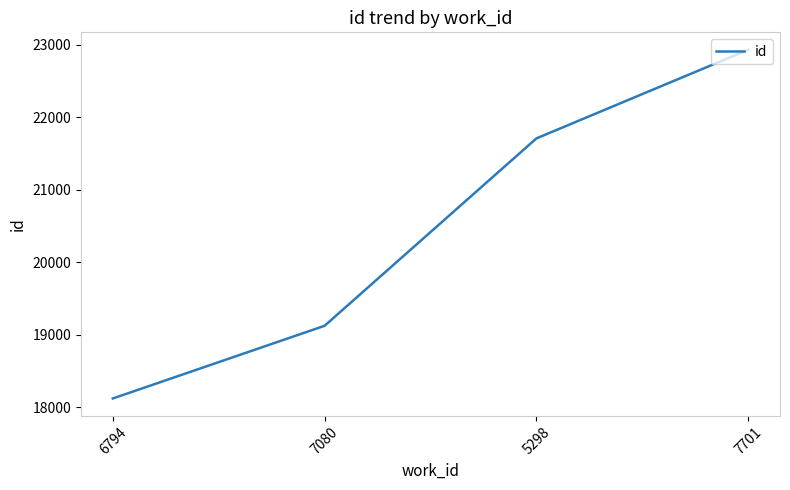

The value at 7080 is 19125. True or false?

True